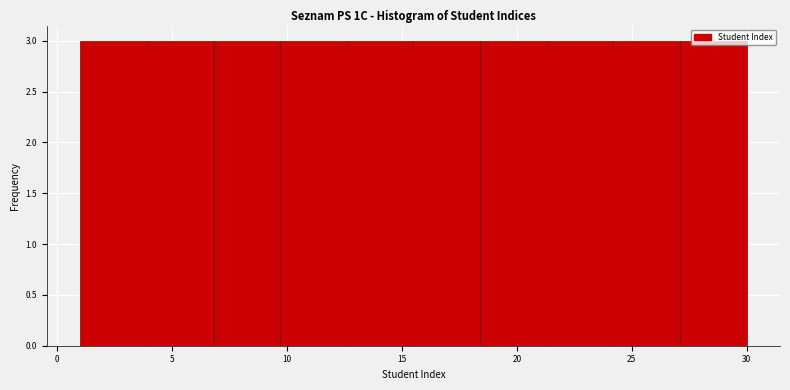

Reading left to right, list every bar in this chart as the range it spans on the x-axis followed by its height. Neither the bar edges nor the heights are printed on the chart, so give them approximately, as read against the axes.

1.0 to 3.9: 3
3.9 to 6.8: 3
6.8 to 9.7: 3
9.7 to 12.6: 3
12.6 to 15.5: 3
15.5 to 18.4: 3
18.4 to 21.3: 3
21.3 to 24.2: 3
24.2 to 27.1: 3
27.1 to 30.0: 3